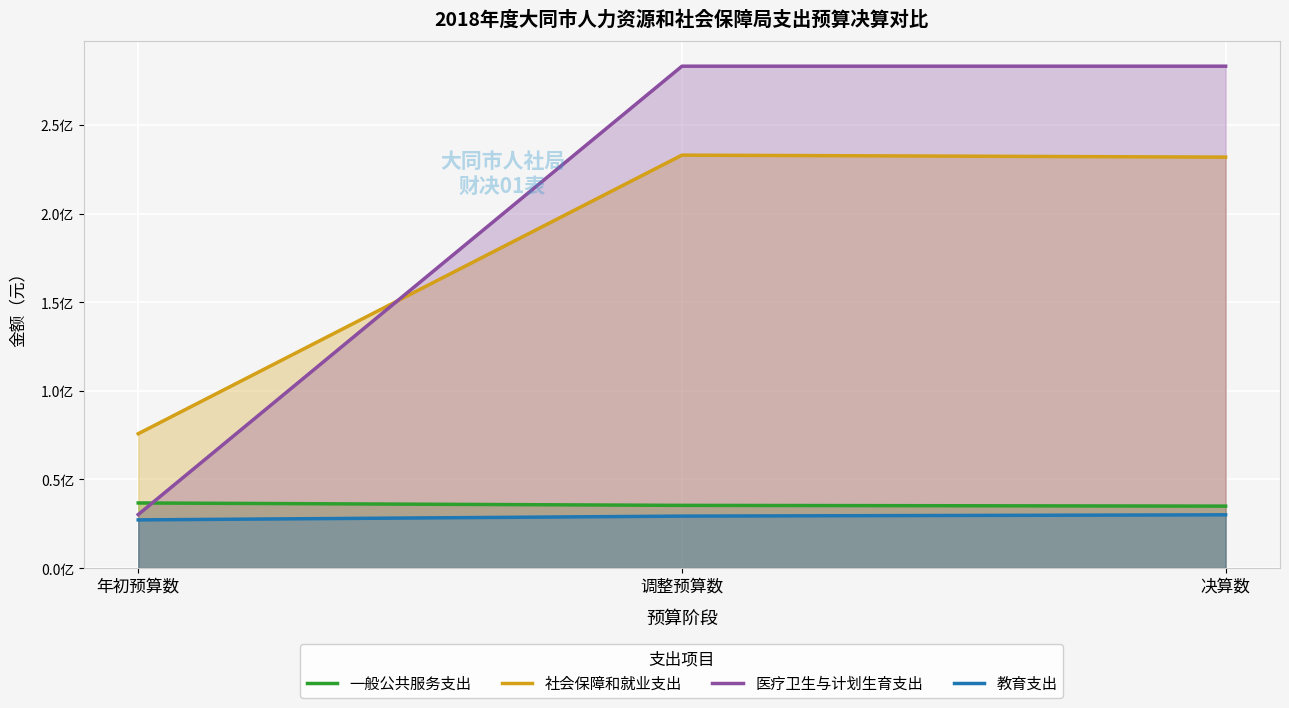

At which category is the sum across all series the highest?

调整预算数